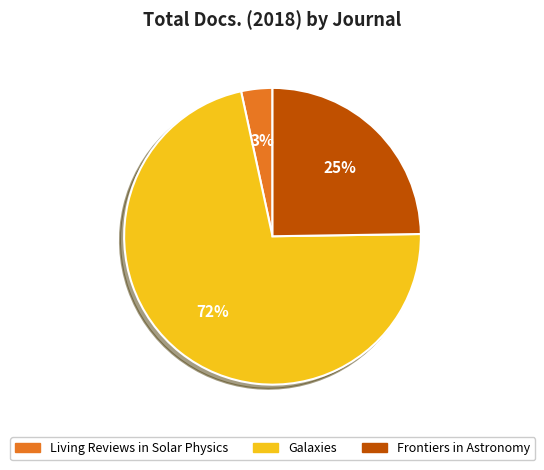

What is the ratio of the value at Frontiers in Astronomy to the value at Galaxies?

0.3